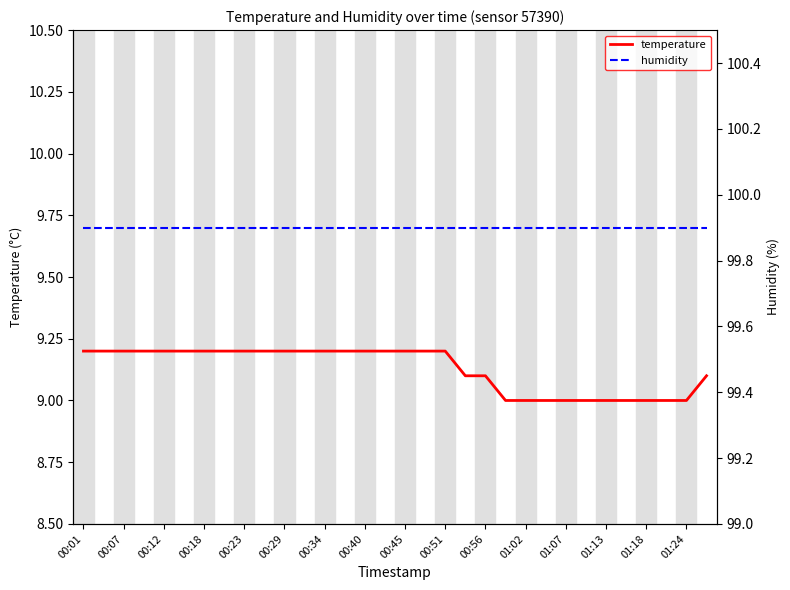

Reading left to right, what are all the values shown in this chart?

temperature: 9.2	9.2	9.2	9.2	9.2	9.2	9.2	9.2	9.2	9.2	9.2	9.2	9.2	9.2	9.2	9.2	9.2	9.2	9.2	9.1	9.1	9.0	9.0	9.0	9.0	9.0	9.0	9.0	9.0	9.0	9.0	9.1
humidity: 99.9	99.9	99.9	99.9	99.9	99.9	99.9	99.9	99.9	99.9	99.9	99.9	99.9	99.9	99.9	99.9	99.9	99.9	99.9	99.9	99.9	99.9	99.9	99.9	99.9	99.9	99.9	99.9	99.9	99.9	99.9	99.9